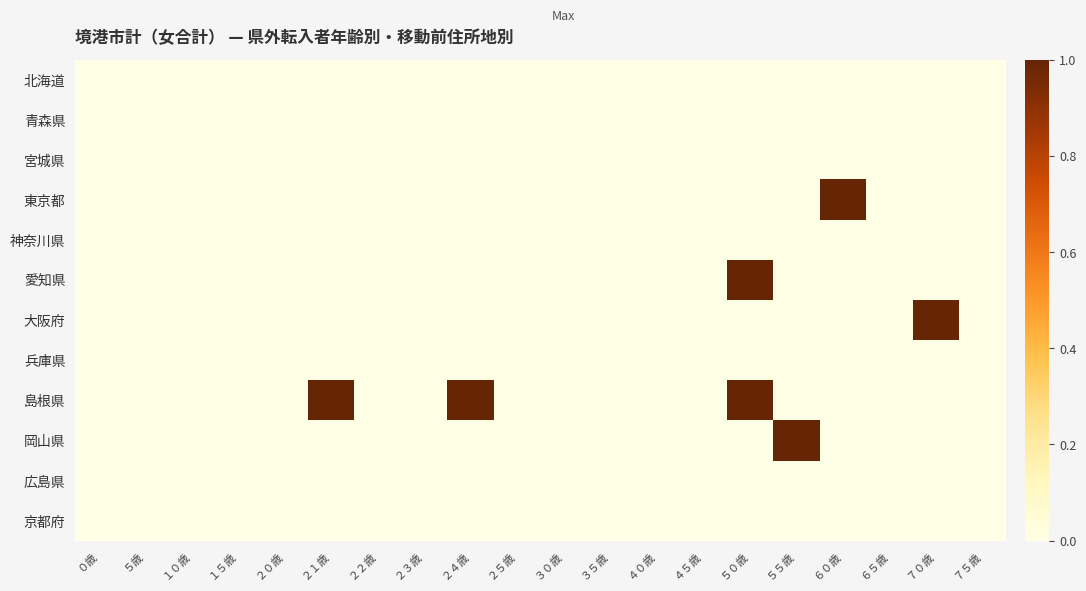

Reading left to right, list all the values displayed in this chart.

北海道: ０歳=0	５歳=0	１０歳=0	１５歳=0	２０歳=0	２１歳=0	２２歳=0	２３歳=0	２４歳=0	２５歳=0	３０歳=0	３５歳=0	４０歳=0	４５歳=0	５０歳=0	５５歳=0	６０歳=0	６５歳=0	７０歳=0	７５歳=0
青森県: ０歳=0	５歳=0	１０歳=0	１５歳=0	２０歳=0	２１歳=0	２２歳=0	２３歳=0	２４歳=0	２５歳=0	３０歳=0	３５歳=0	４０歳=0	４５歳=0	５０歳=0	５５歳=0	６０歳=0	６５歳=0	７０歳=0	７５歳=0
宮城県: ０歳=0	５歳=0	１０歳=0	１５歳=0	２０歳=0	２１歳=0	２２歳=0	２３歳=0	２４歳=0	２５歳=0	３０歳=0	３５歳=0	４０歳=0	４５歳=0	５０歳=0	５５歳=0	６０歳=0	６５歳=0	７０歳=0	７５歳=0
東京都: ０歳=0	５歳=0	１０歳=0	１５歳=0	２０歳=0	２１歳=0	２２歳=0	２３歳=0	２４歳=0	２５歳=0	３０歳=0	３５歳=0	４０歳=0	４５歳=0	５０歳=0	５５歳=0	６０歳=1	６５歳=0	７０歳=0	７５歳=0
神奈川県: ０歳=0	５歳=0	１０歳=0	１５歳=0	２０歳=0	２１歳=0	２２歳=0	２３歳=0	２４歳=0	２５歳=0	３０歳=0	３５歳=0	４０歳=0	４５歳=0	５０歳=0	５５歳=0	６０歳=0	６５歳=0	７０歳=0	７５歳=0
愛知県: ０歳=0	５歳=0	１０歳=0	１５歳=0	２０歳=0	２１歳=0	２２歳=0	２３歳=0	２４歳=0	２５歳=0	３０歳=0	３５歳=0	４０歳=0	４５歳=0	５０歳=1	５５歳=0	６０歳=0	６５歳=0	７０歳=0	７５歳=0
大阪府: ０歳=0	５歳=0	１０歳=0	１５歳=0	２０歳=0	２１歳=0	２２歳=0	２３歳=0	２４歳=0	２５歳=0	３０歳=0	３５歳=0	４０歳=0	４５歳=0	５０歳=0	５５歳=0	６０歳=0	６５歳=0	７０歳=1	７５歳=0
兵庫県: ０歳=0	５歳=0	１０歳=0	１５歳=0	２０歳=0	２１歳=0	２２歳=0	２３歳=0	２４歳=0	２５歳=0	３０歳=0	３５歳=0	４０歳=0	４５歳=0	５０歳=0	５５歳=0	６０歳=0	６５歳=0	７０歳=0	７５歳=0
島根県: ０歳=0	５歳=0	１０歳=0	１５歳=0	２０歳=0	２１歳=1	２２歳=0	２３歳=0	２４歳=1	２５歳=0	３０歳=0	３５歳=0	４０歳=0	４５歳=0	５０歳=1	５５歳=0	６０歳=0	６５歳=0	７０歳=0	７５歳=0
岡山県: ０歳=0	５歳=0	１０歳=0	１５歳=0	２０歳=0	２１歳=0	２２歳=0	２３歳=0	２４歳=0	２５歳=0	３０歳=0	３５歳=0	４０歳=0	４５歳=0	５０歳=0	５５歳=1	６０歳=0	６５歳=0	７０歳=0	７５歳=0
広島県: ０歳=0	５歳=0	１０歳=0	１５歳=0	２０歳=0	２１歳=0	２２歳=0	２３歳=0	２４歳=0	２５歳=0	３０歳=0	３５歳=0	４０歳=0	４５歳=0	５０歳=0	５５歳=0	６０歳=0	６５歳=0	７０歳=0	７５歳=0
京都府: ０歳=0	５歳=0	１０歳=0	１５歳=0	２０歳=0	２１歳=0	２２歳=0	２３歳=0	２４歳=0	２５歳=0	３０歳=0	３５歳=0	４０歳=0	４５歳=0	５０歳=0	５５歳=0	６０歳=0	６５歳=0	７０歳=0	７５歳=0